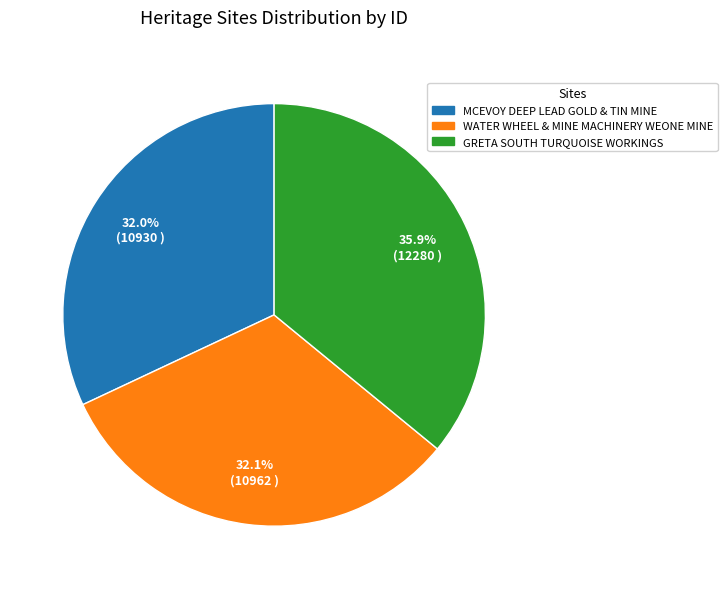

Combined, what portion of the pie is MCEVOY DEEP LEAD GOLD & TIN MINE and WATER WHEEL & MINE MACHINERY WEONE MINE?

64.1%